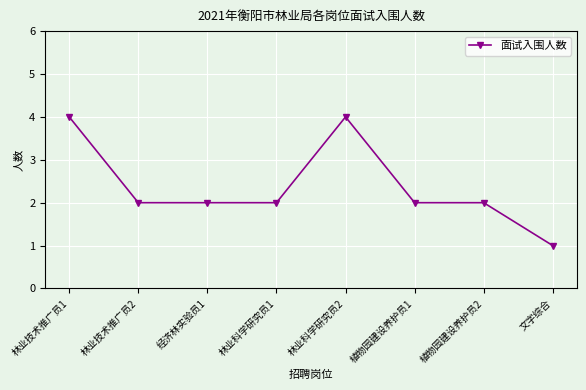

What is the smallest value displayed?

1